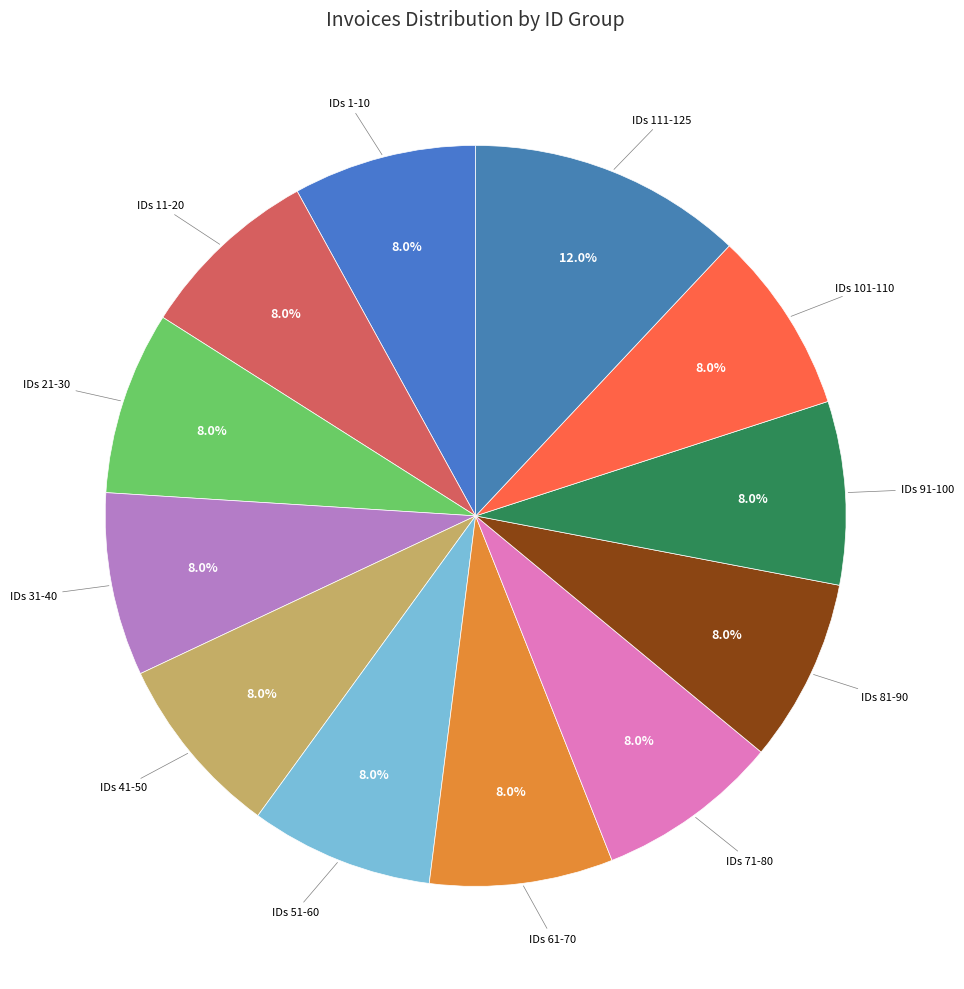

Approximately how many times larger is the value at IDs 101-110 compared to IDs 1-10?

1.0